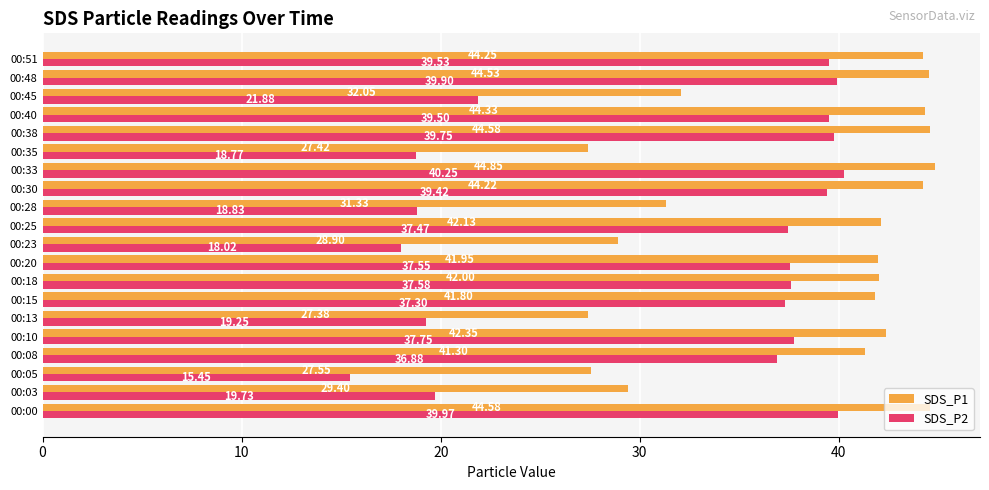

What is the difference between the second highest and minimum values in the SDS_P2 series?

24.5